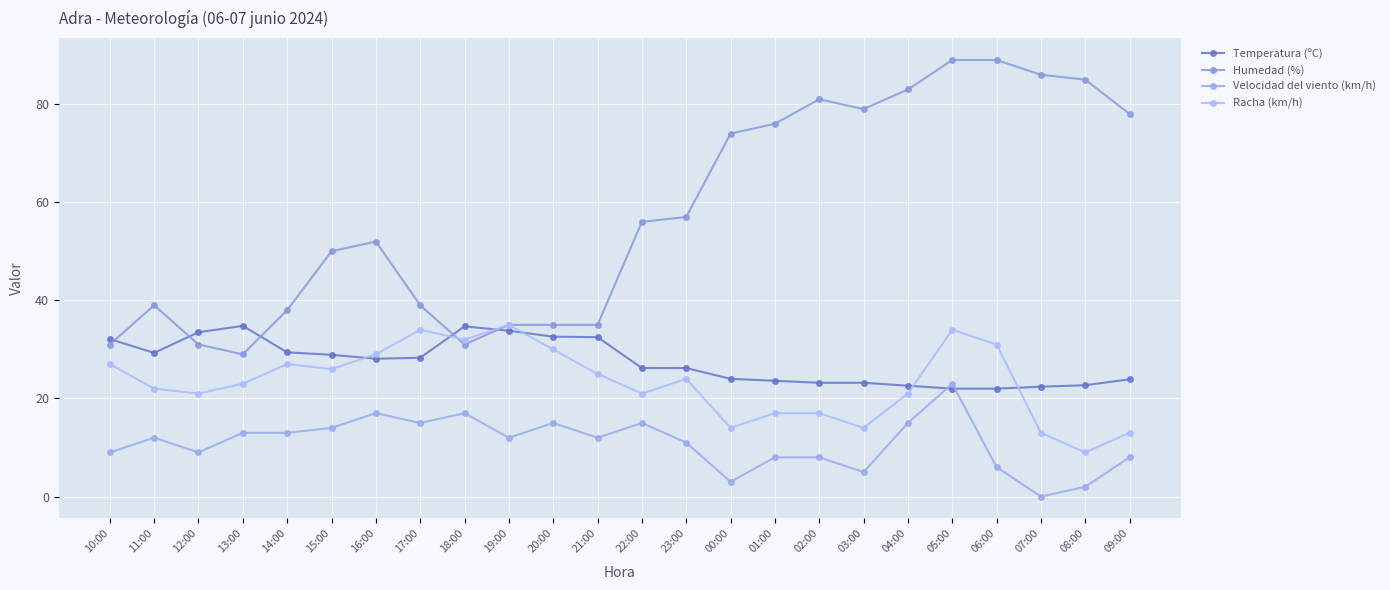

At how many categories does at least one series exceed 23?

24